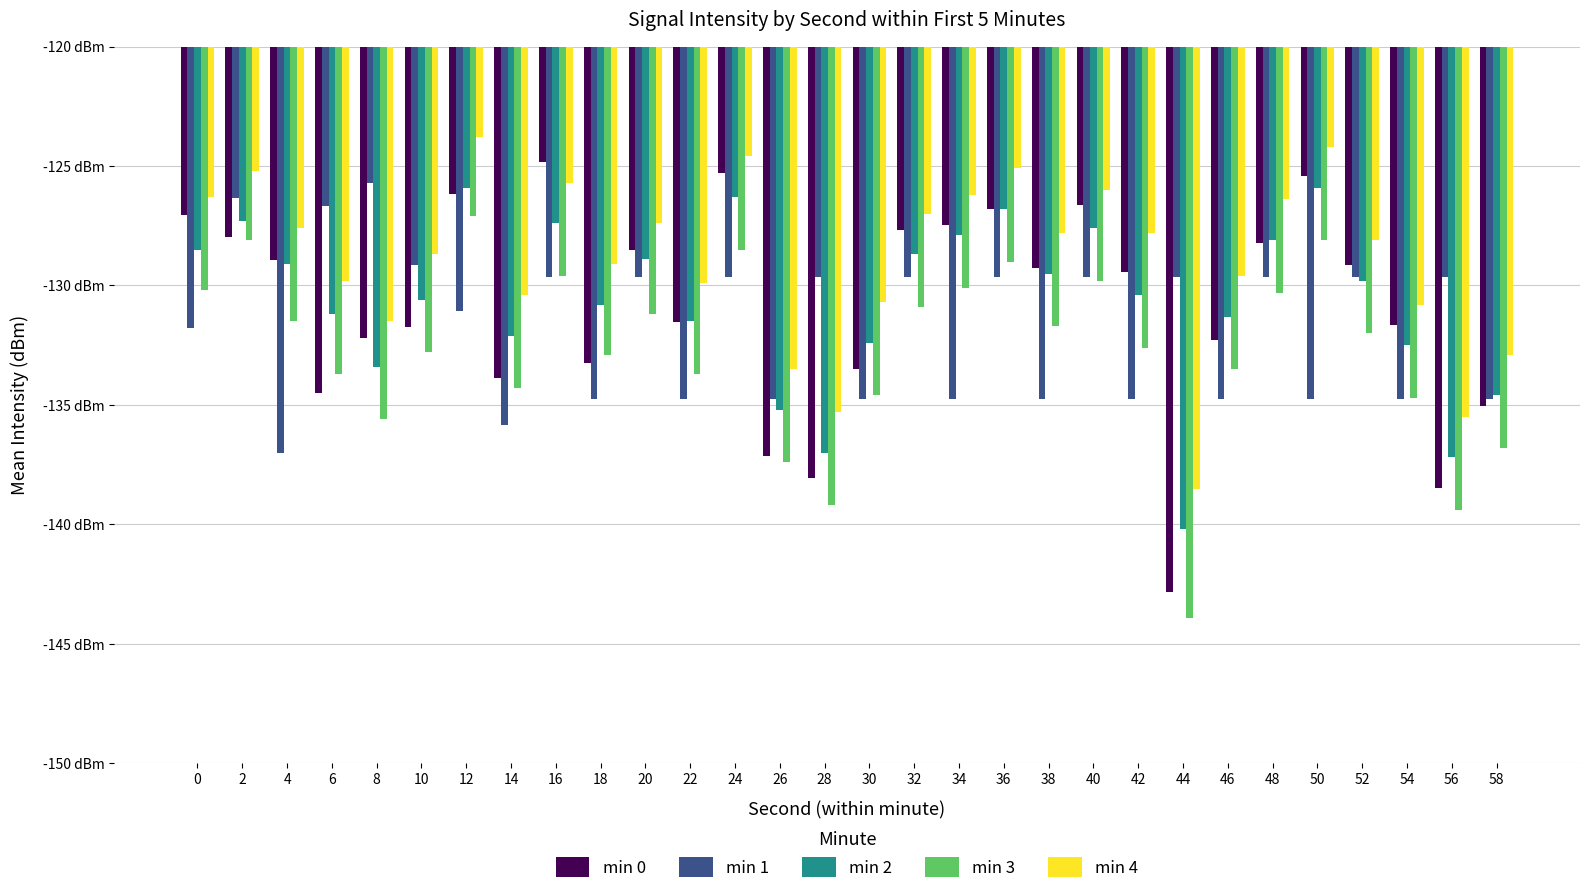

Reading left to right, what are all the values shown in this chart?

min 0: 0=-127.1	2=-128.0	4=-129.0	6=-134.5	8=-132.2	10=-131.7	12=-126.2	14=-133.9	16=-124.8	18=-133.3	20=-128.5	22=-131.5	24=-125.3	26=-137.1	28=-138.1	30=-133.5	32=-127.7	34=-127.5	36=-126.8	38=-129.3	40=-126.6	42=-129.4	44=-142.8	46=-132.3	48=-128.2	50=-125.4	52=-129.1	54=-131.7	56=-138.5	58=-135.0
min 1: 0=-131.8	2=-126.3	4=-137.0	6=-126.7	8=-125.7	10=-129.2	12=-131.1	14=-135.9	16=-129.6	18=-134.8	20=-129.6	22=-134.8	24=-129.6	26=-134.8	28=-129.6	30=-134.8	32=-129.6	34=-134.8	36=-129.6	38=-134.8	40=-129.6	42=-134.8	44=-129.6	46=-134.8	48=-129.6	50=-134.8	52=-129.6	54=-134.8	56=-129.6	58=-134.8
min 2: 0=-128.5	2=-127.3	4=-129.1	6=-131.2	8=-133.4	10=-130.6	12=-125.9	14=-132.1	16=-127.4	18=-130.8	20=-128.9	22=-131.5	24=-126.3	26=-135.2	28=-137.0	30=-132.4	32=-128.7	34=-127.9	36=-126.8	38=-129.5	40=-127.6	42=-130.4	44=-140.2	46=-131.3	48=-128.1	50=-125.9	52=-129.8	54=-132.5	56=-137.2	58=-134.6
min 3: 0=-130.2	2=-128.1	4=-131.5	6=-133.7	8=-135.6	10=-132.8	12=-127.1	14=-134.3	16=-129.6	18=-132.9	20=-131.2	22=-133.7	24=-128.5	26=-137.4	28=-139.2	30=-134.6	32=-130.9	34=-130.1	36=-129.0	38=-131.7	40=-129.8	42=-132.6	44=-143.9	46=-133.5	48=-130.3	50=-128.1	52=-132.0	54=-134.7	56=-139.4	58=-136.8
min 4: 0=-126.3	2=-125.2	4=-127.6	6=-129.8	8=-131.5	10=-128.7	12=-123.8	14=-130.4	16=-125.7	18=-129.1	20=-127.4	22=-129.9	24=-124.6	26=-133.5	28=-135.3	30=-130.7	32=-127.0	34=-126.2	36=-125.1	38=-127.8	40=-126.0	42=-127.8	44=-138.5	46=-129.6	48=-126.4	50=-124.2	52=-128.1	54=-130.8	56=-135.5	58=-132.9